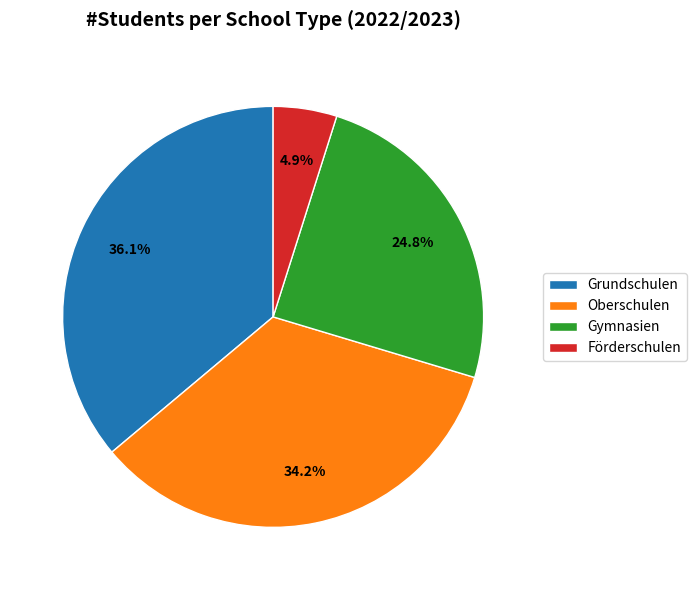

To the nearest percent, what is the average slice percentage?

25%